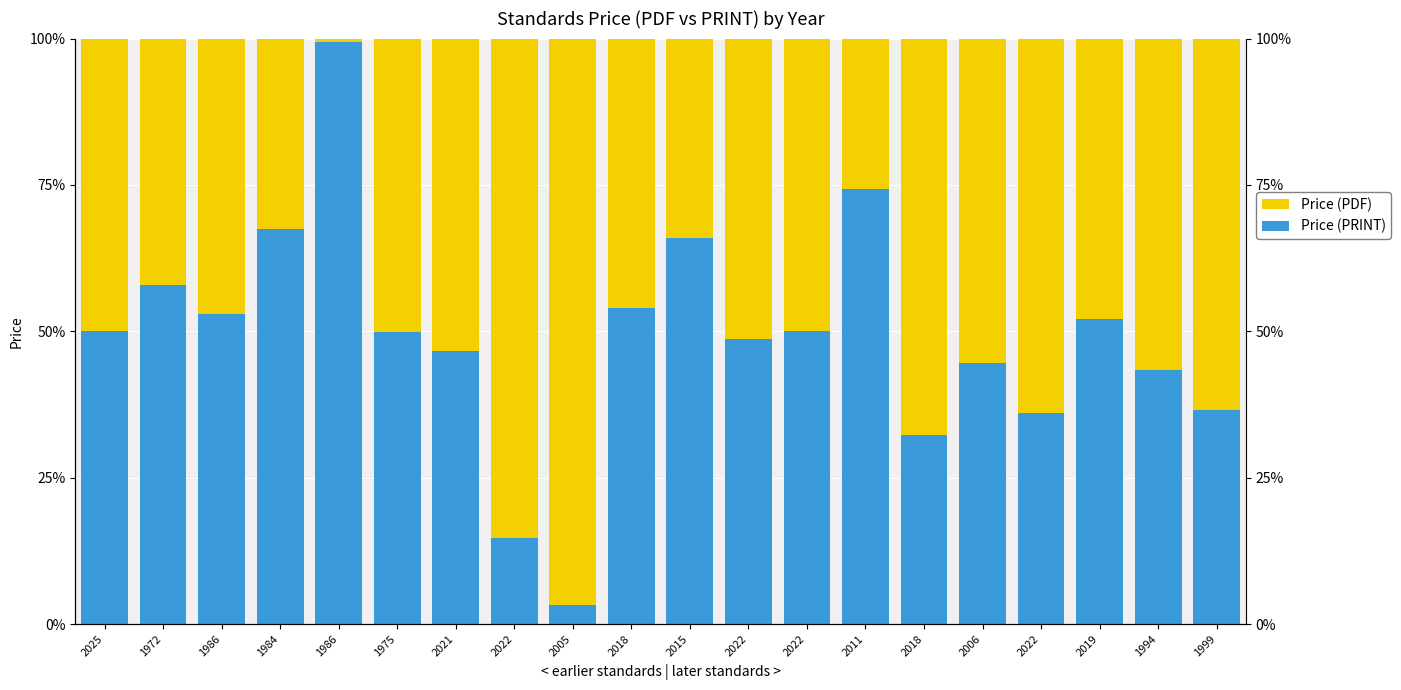

Rank the series by their maximum value, from highest to lowest.

Price (PRINT), Price (PDF)